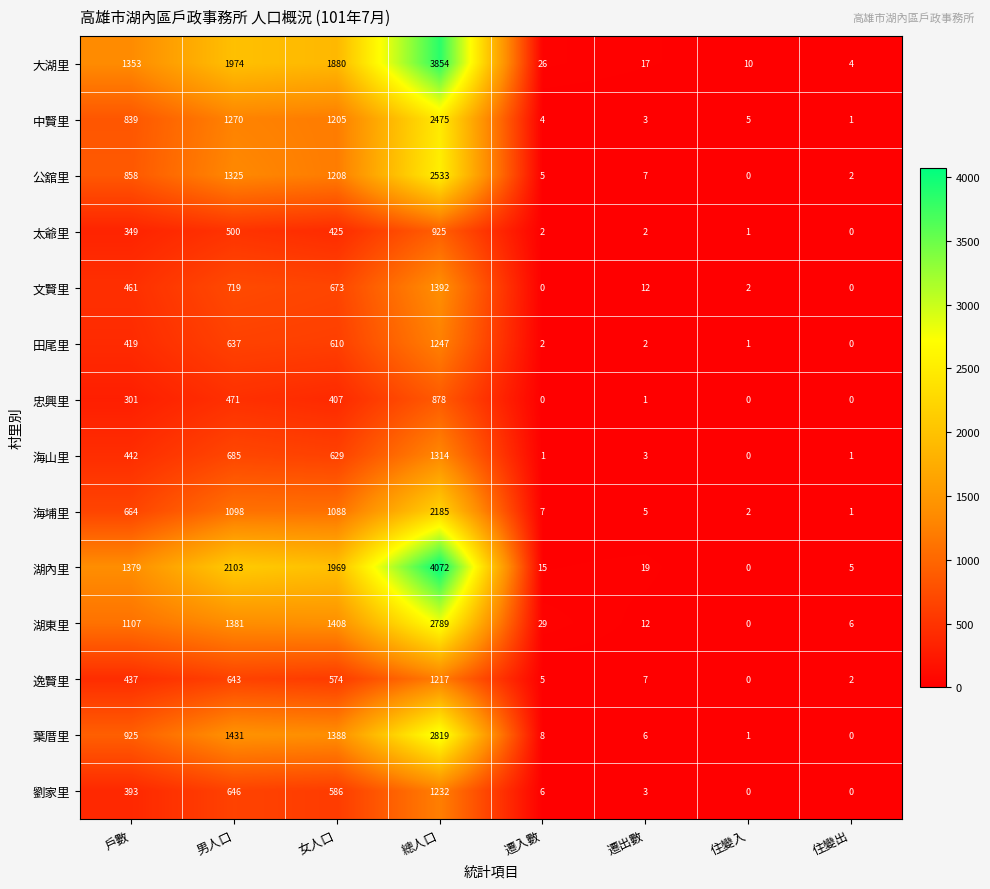

List the series in order of their peak value, lowest first.

忠興里, 太爺里, 逸賢里, 劉家里, 田尾里, 海山里, 文賢里, 海埔里, 中賢里, 公舘里, 湖東里, 葉厝里, 大湖里, 湖內里